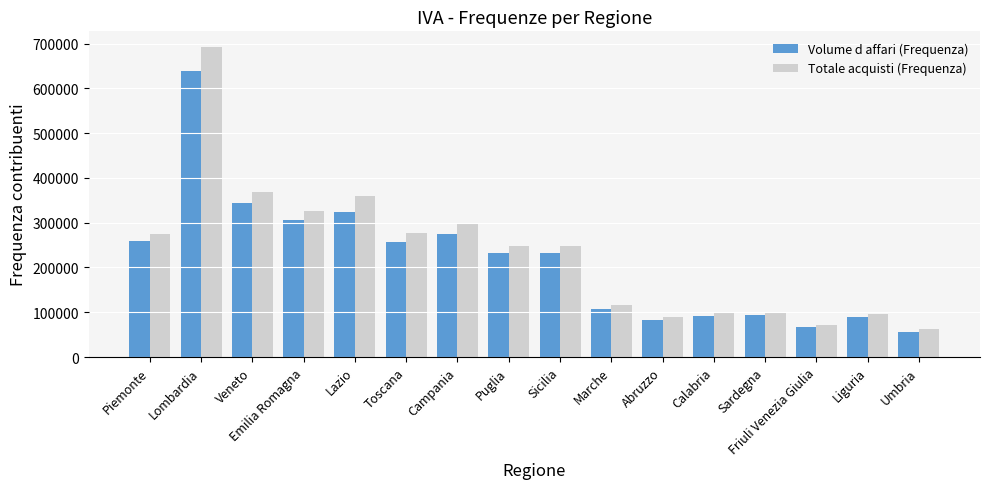

Which series changed the most between Lazio and Marche?

Totale acquisti (Frequenza)